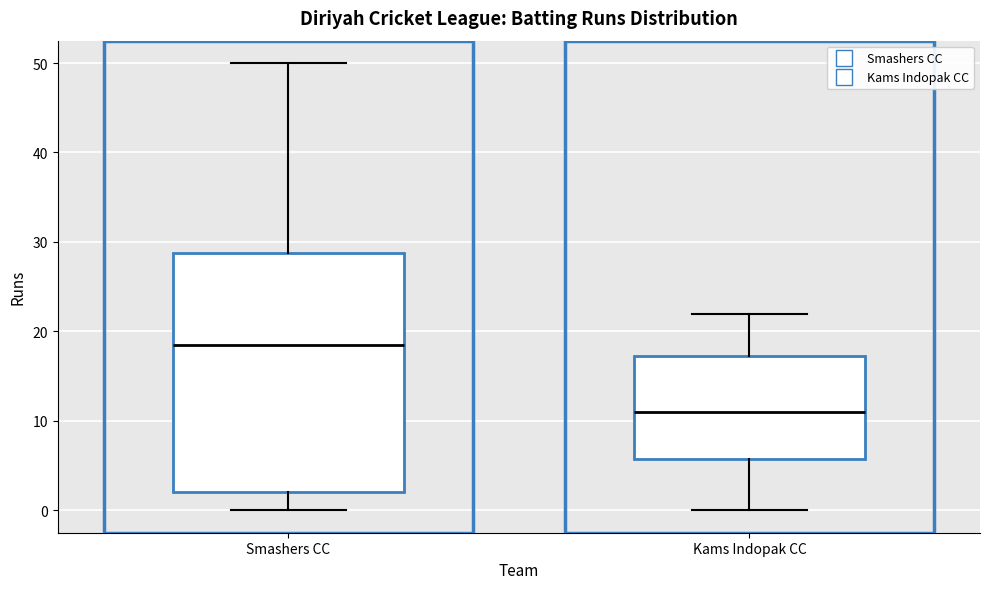

Reading left to right, transcribe this box plot: for each box, give where its median line is, the range the box spans, and where its two whiskers end, as read against the y-axis. The values are not printed on the chart, so give them approximately, as read against the axis.

Smashers CC: median 19, box 2 to 29, whiskers 0 to 50
Kams Indopak CC: median 11, box 6 to 17, whiskers 0 to 22